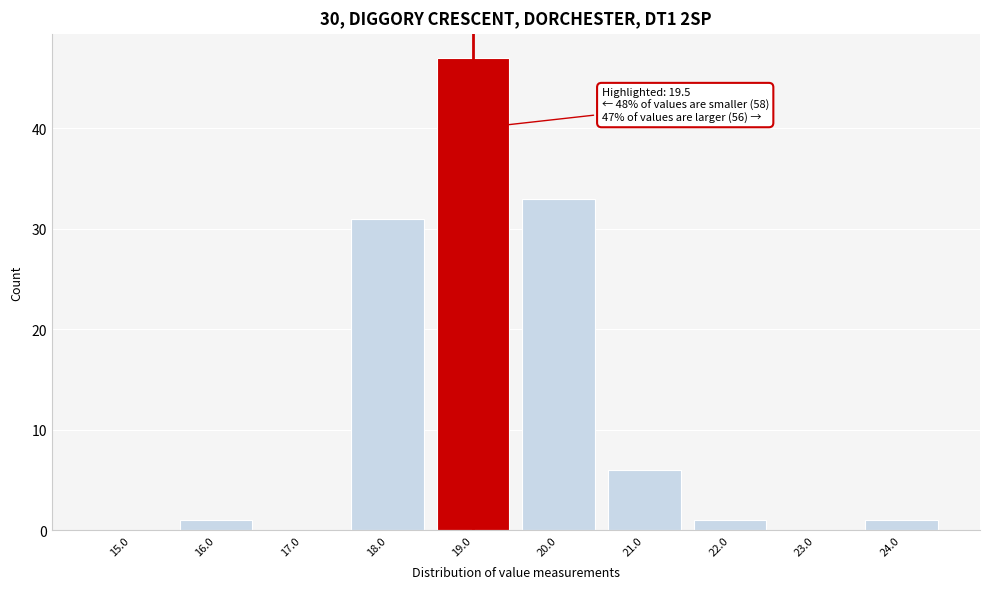

Reading right to left, extract all data points from this chart.

24.0=1	23.0=0	22.0=1	21.0=6	20.0=33	19.0=47	18.0=31	17.0=0	16.0=1	15.0=0